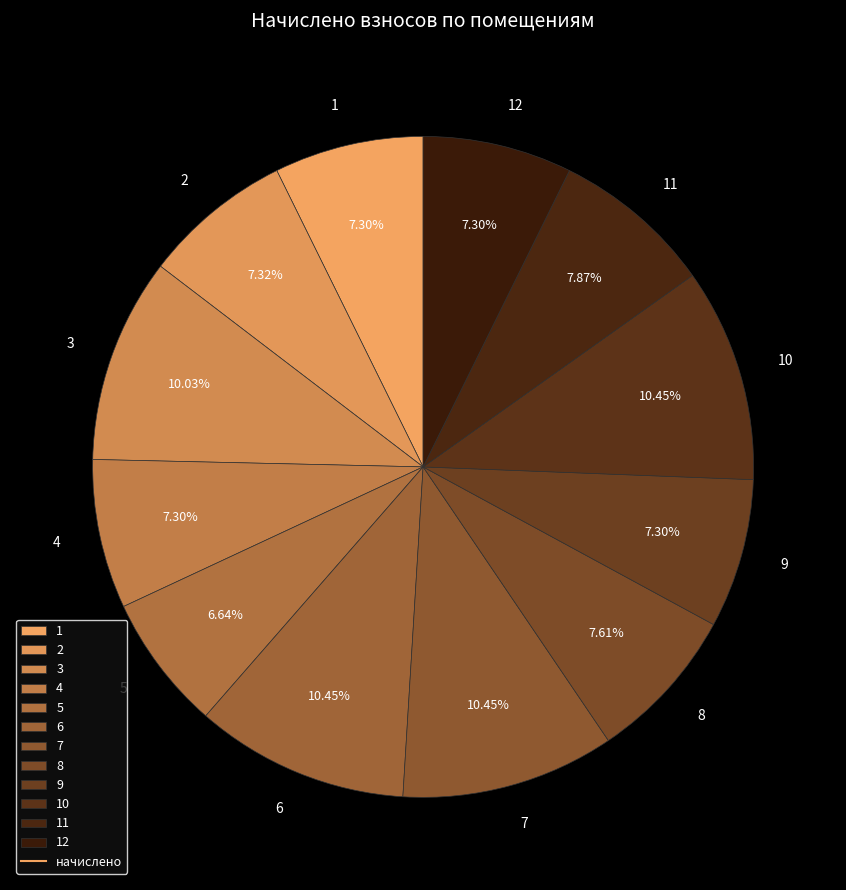

Is the sum of 8 and 4 greater than half?

No